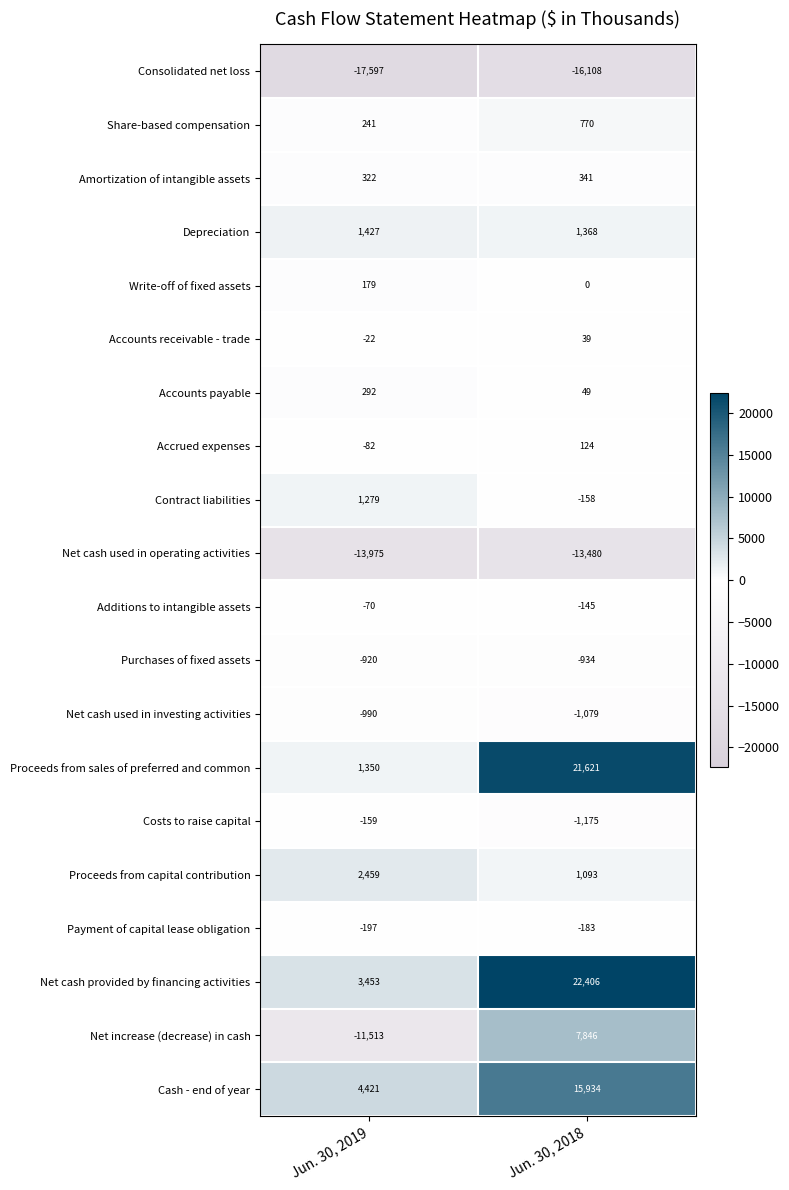

Is it true that Purchases of fixed assets equals -920 at Jun. 30, 2019?

True